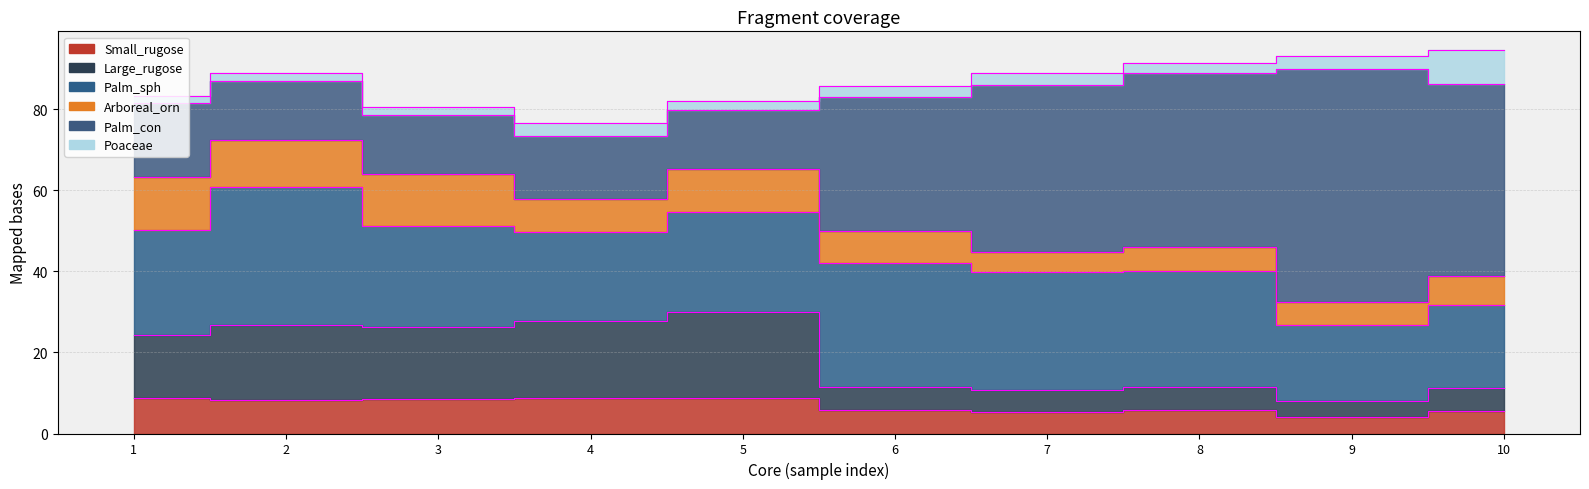

The value of Palm_con at 5 is 23.9. True or false?

False